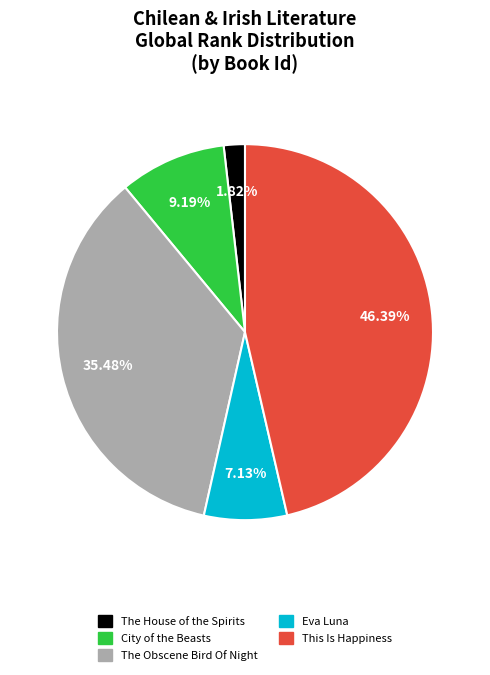

Does Eva Luna account for over 50% of the chart?

No